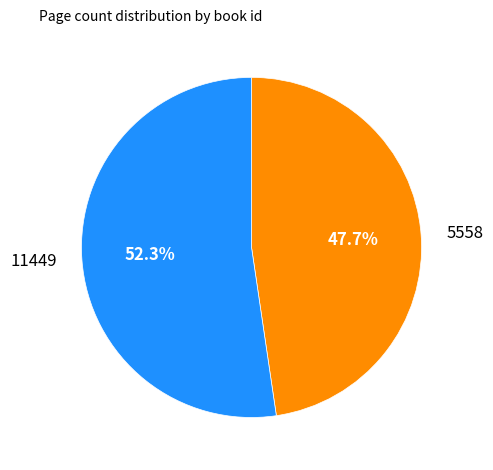

Is there any slice that represents more than half of the pie?

Yes